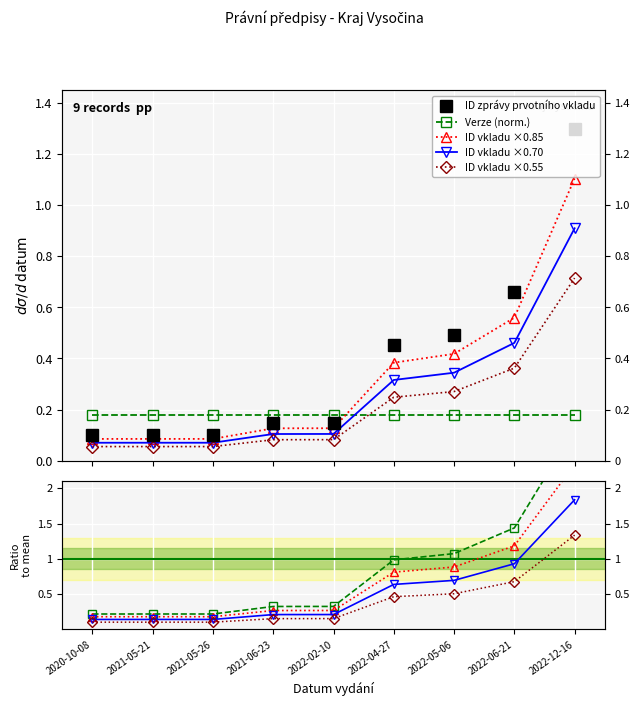

Reading right to left, what are all the values shown in this chart?

1.3	0.7	0.5	0.5	0.1	0.1	0.1	0.1	0.1